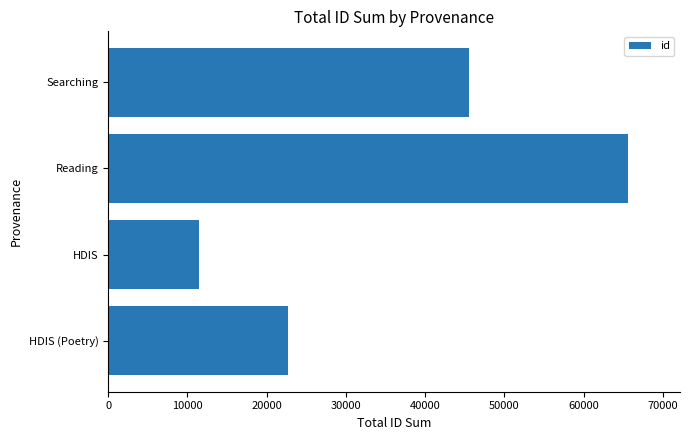

At which label is the value closest to 38532?

Searching